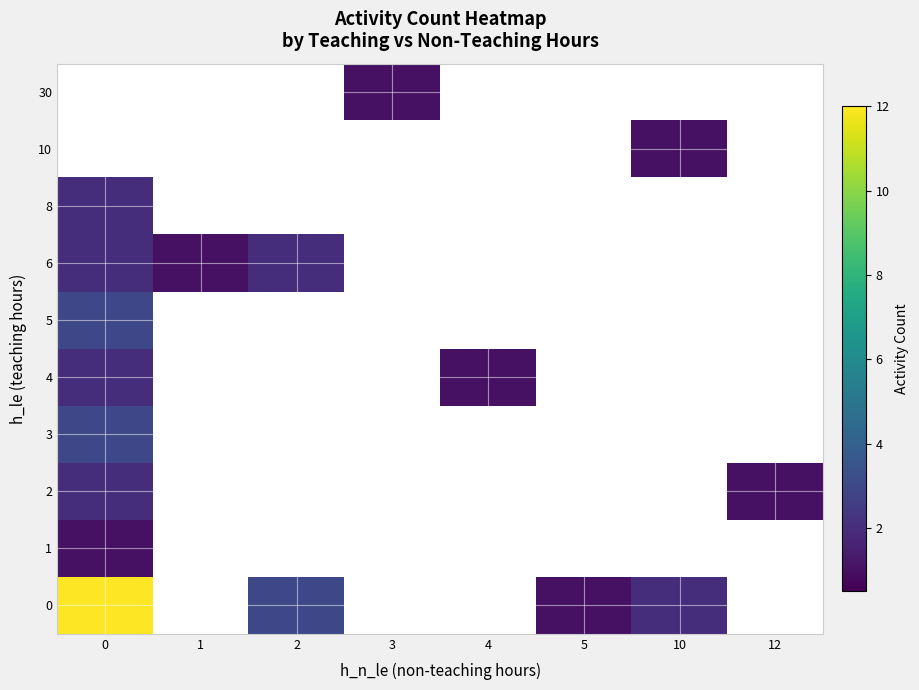

List the series in order of their peak value, highest first.

0, 3, 5, 2, 4, 6, 8, 1, 10, 30